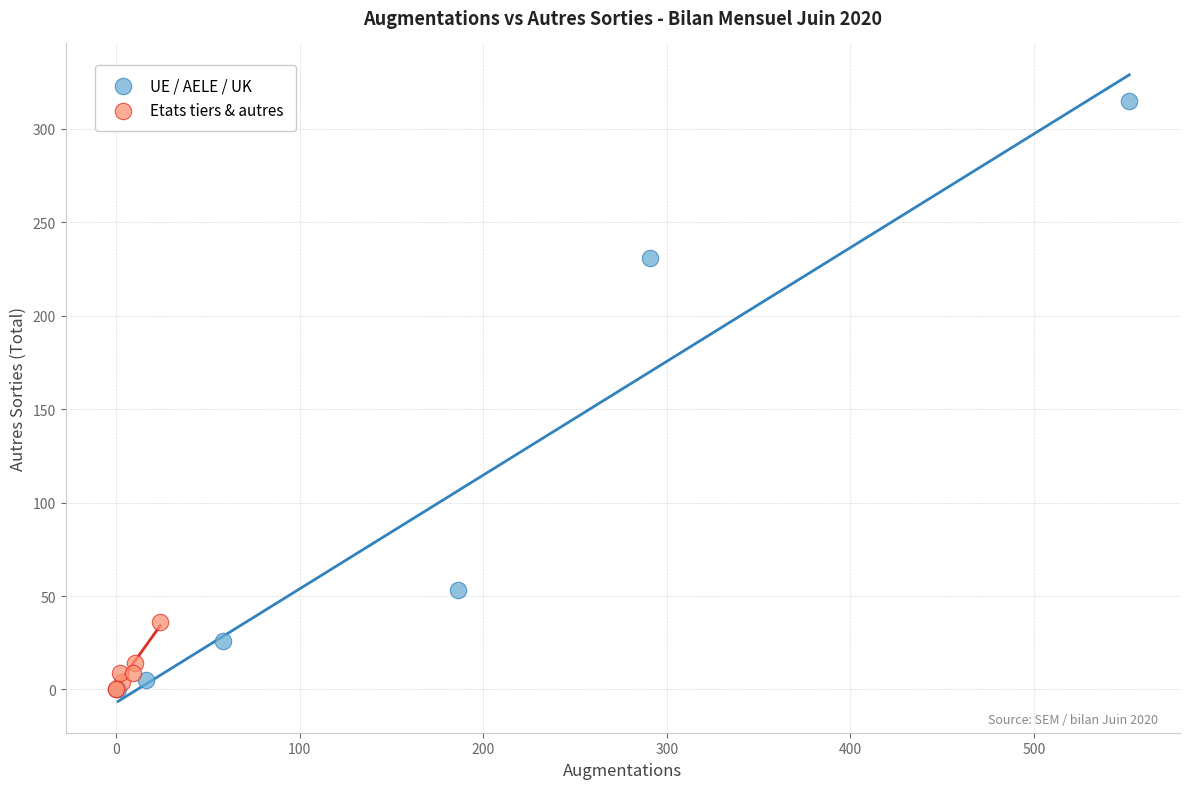

Which series has the widest spread of Y values?

UE / AELE / UK